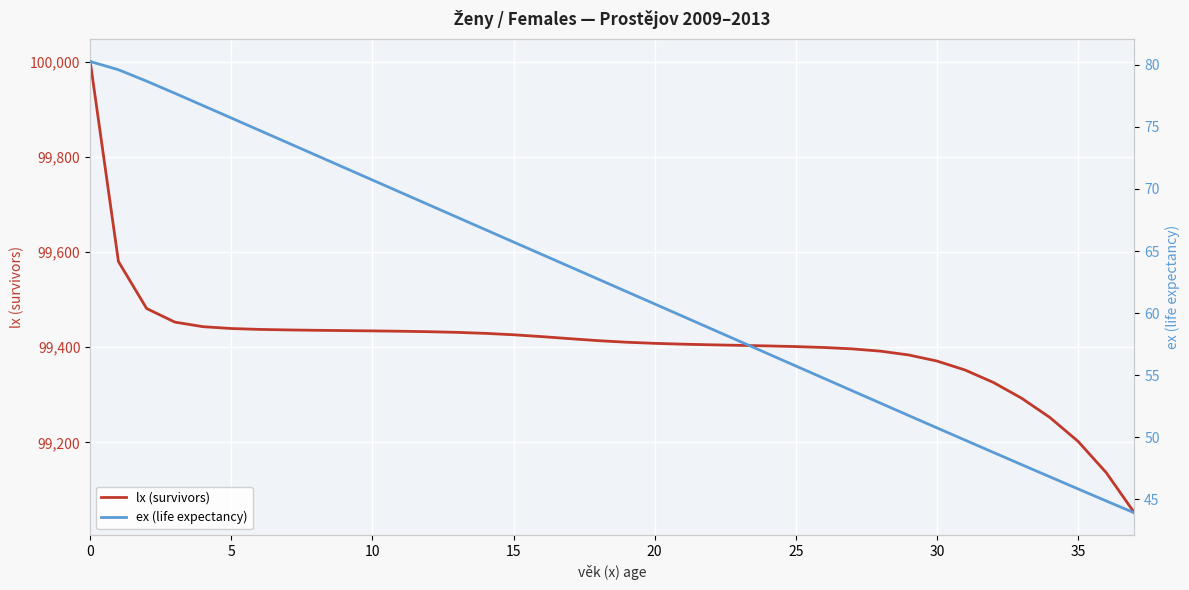

The lx (survivors) series shows 100000.0 at 0. True or false?

True